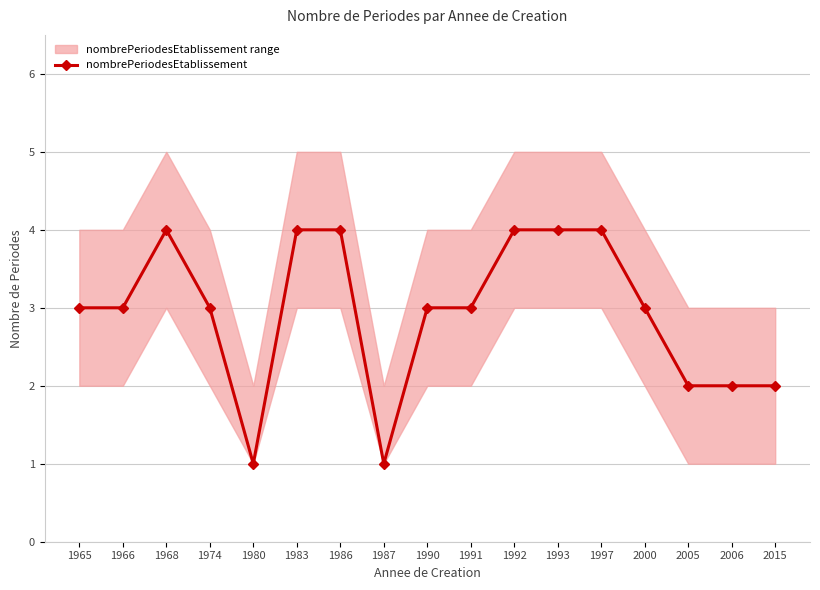

Where is the data nearest to the value 2?

2005